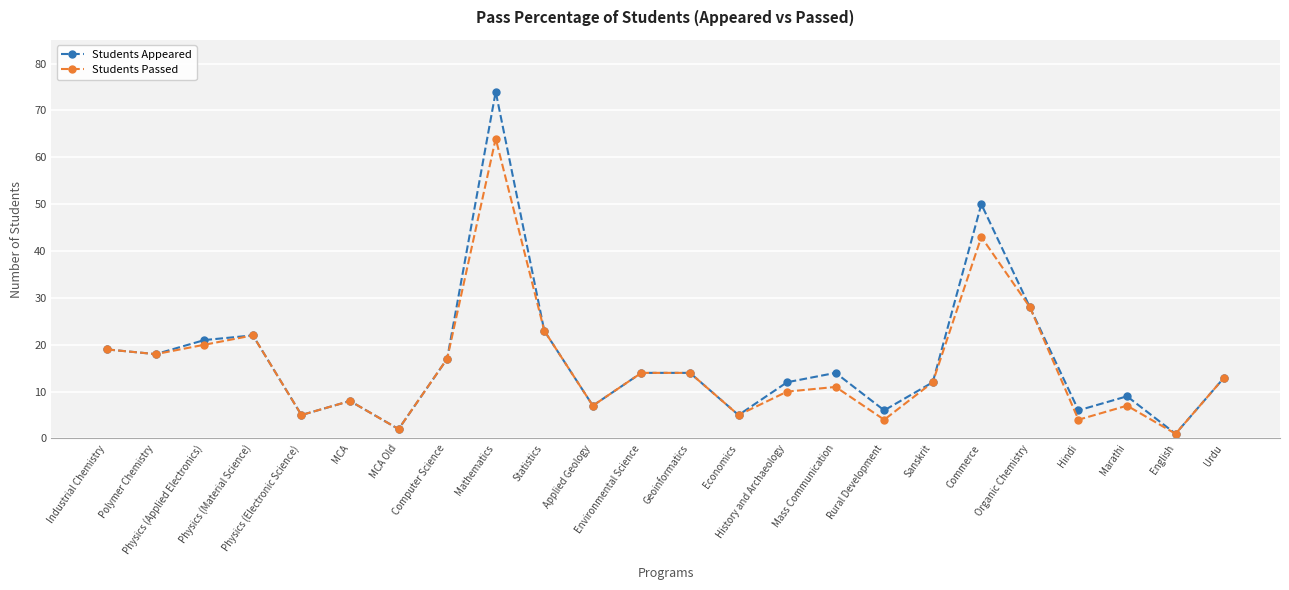

Reading left to right, extract all data points from this chart.

Students Appeared: 19	18	21	22	5	8	2	17	74	23	7	14	14	5	12	14	6	12	50	28	6	9	1	13
Students Passed: 19	18	20	22	5	8	2	17	64	23	7	14	14	5	10	11	4	12	43	28	4	7	1	13